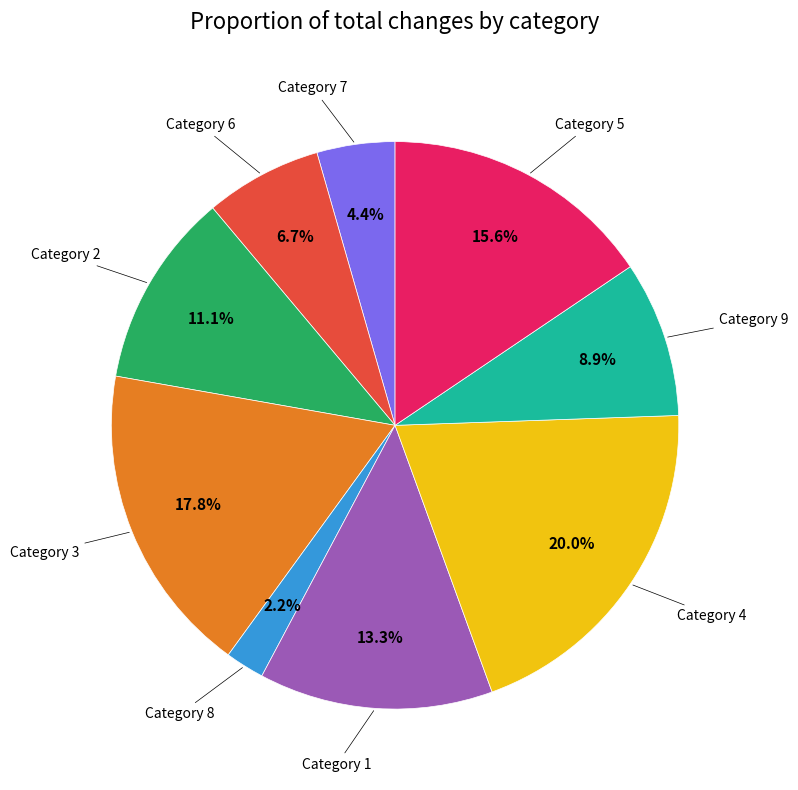

Between Category 2 and Category 6, which is larger?

Category 2